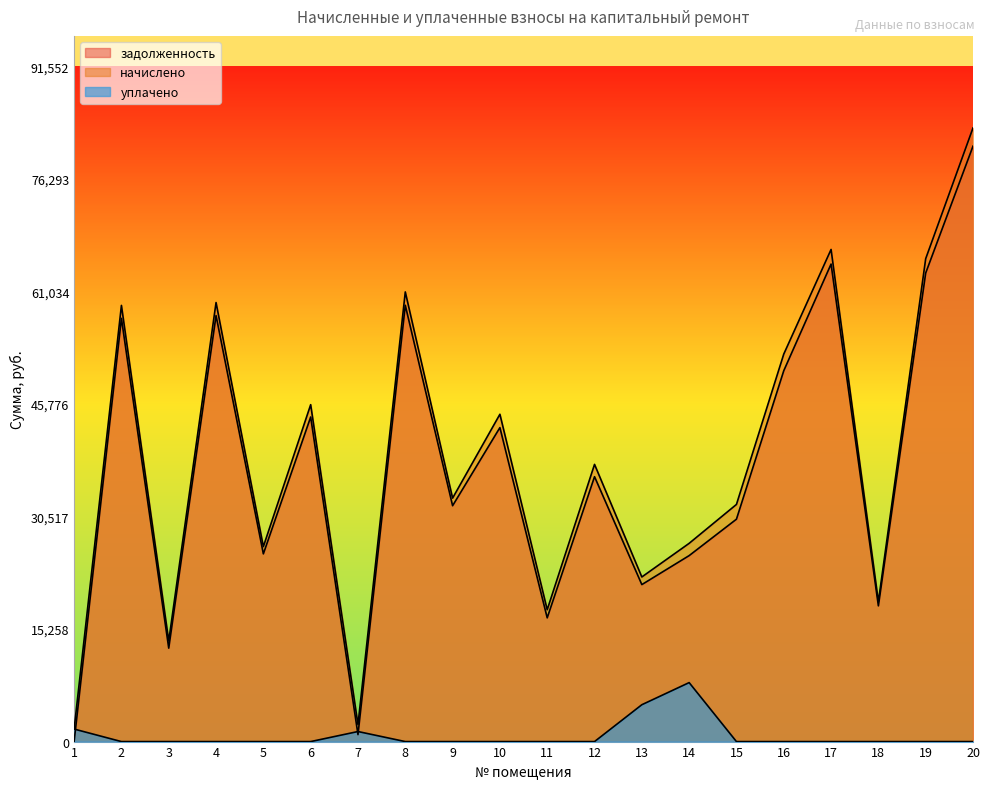

The начислено series shows 91397.7 at 2. True or false?

False